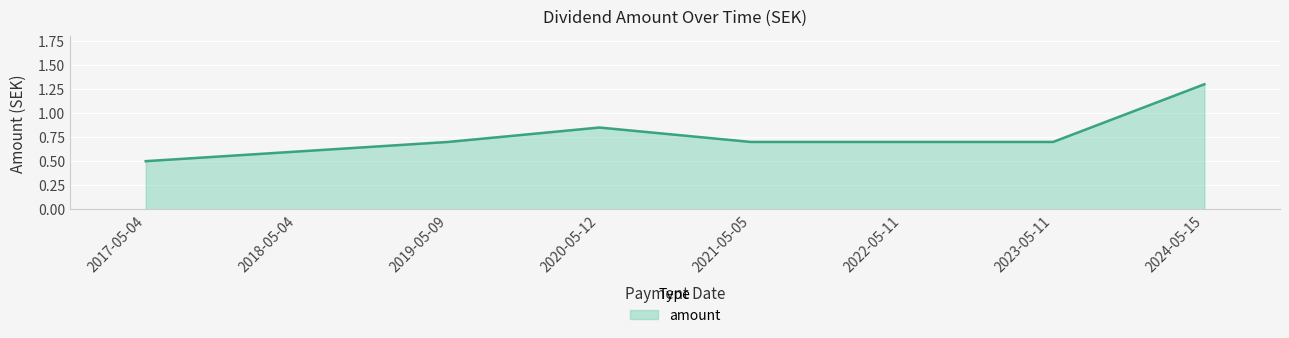

Between 2021-05-05 and 2018-05-04, which is larger?

2021-05-05